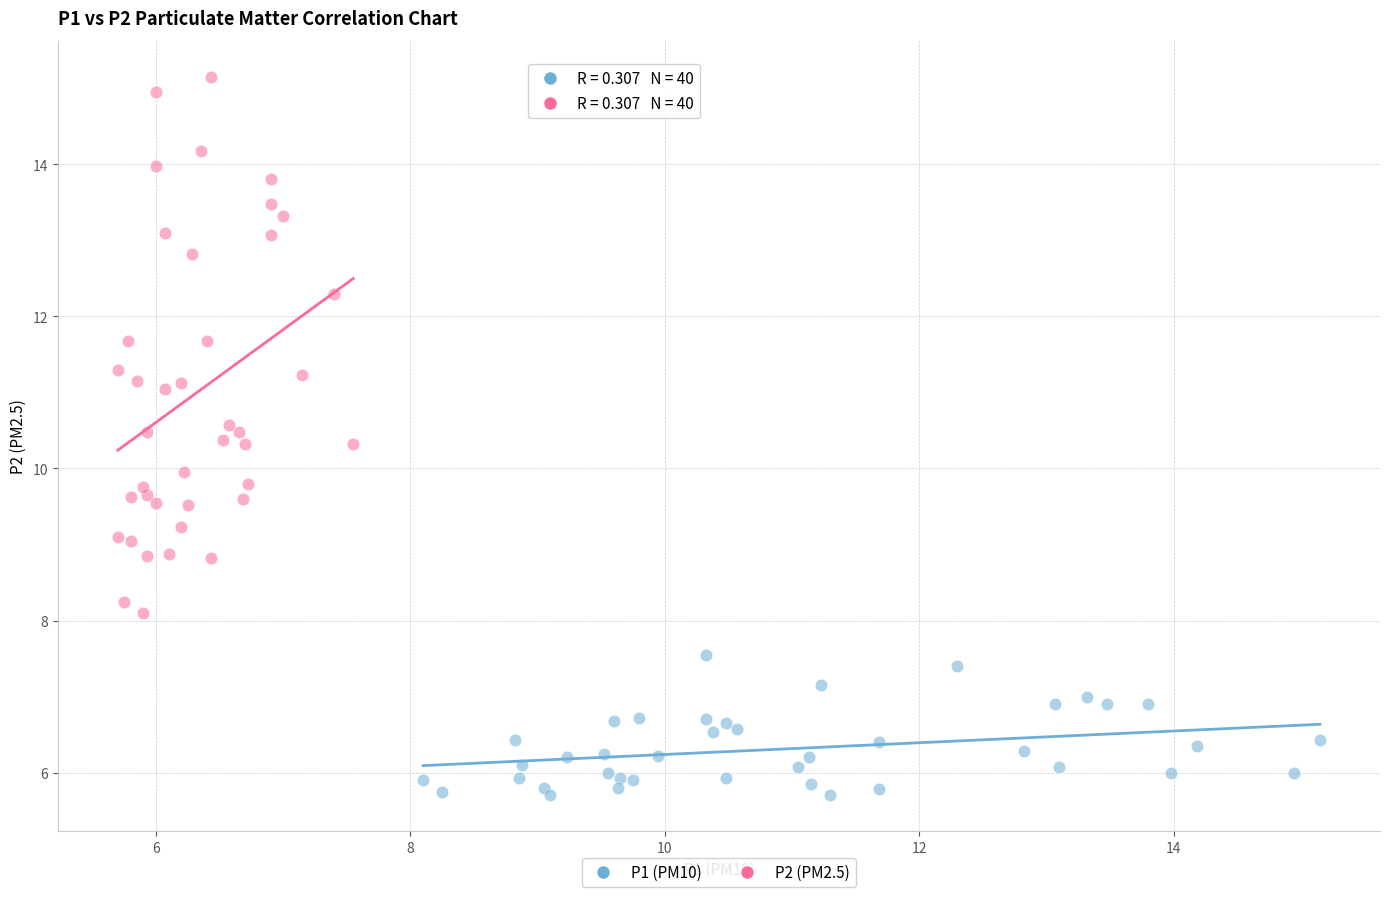

Which series has the widest spread of Y values?

P2 (PM2.5)